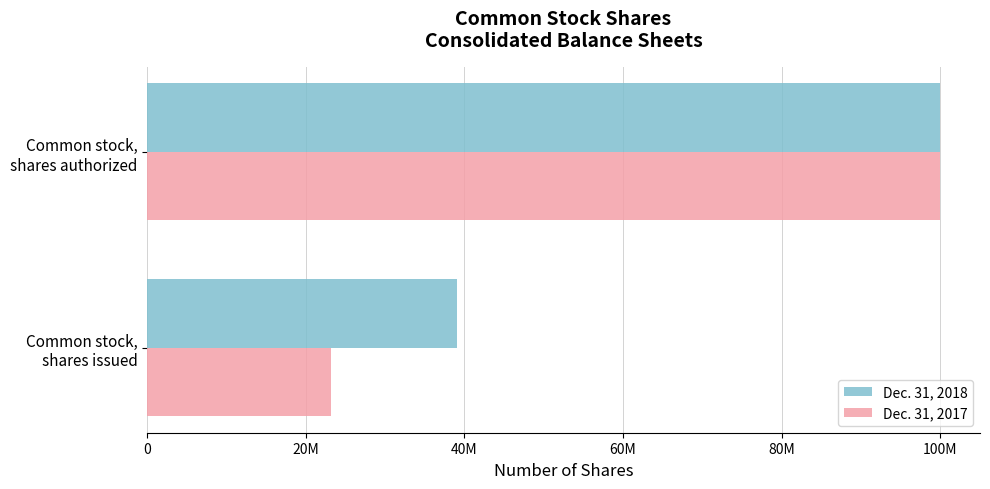

What are all the series names shown in the legend?

Dec. 31, 2018, Dec. 31, 2017